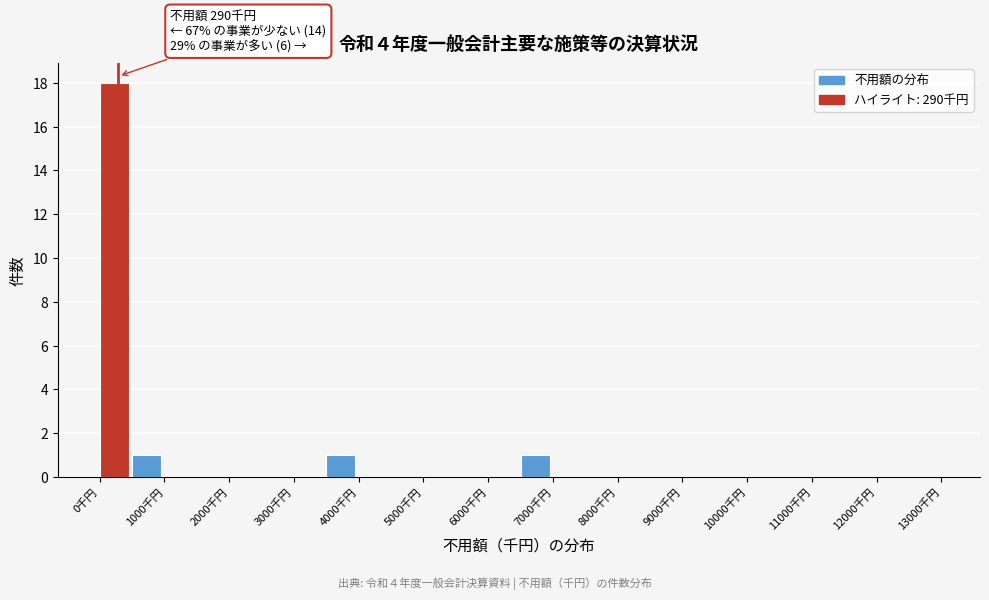

Which range on the x-axis has the tallest bar?

0 to 500